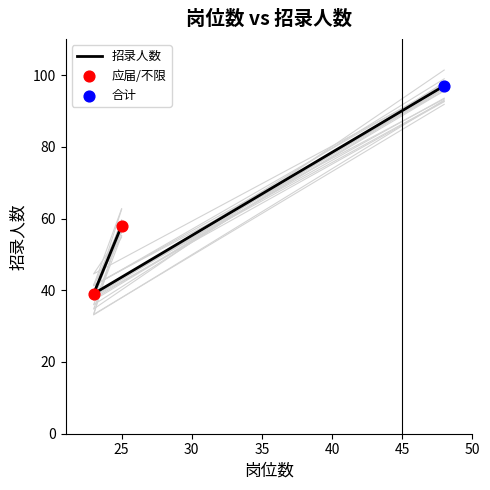

What is the change in value from 25 to 23?

-19